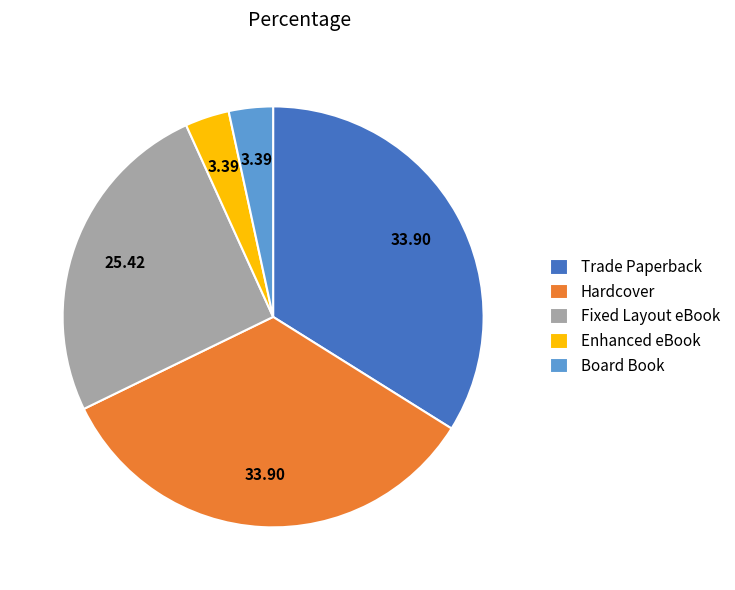

What is the ratio of the value at Trade Paperback to the value at Board Book?

10.0